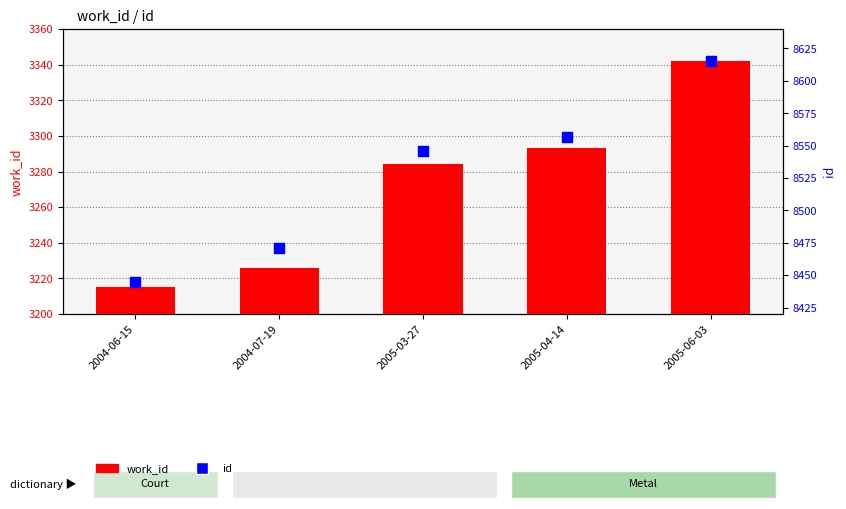

Is the value of id at 2005-06-03 greater than the value of work_id at 2004-07-19?

Yes